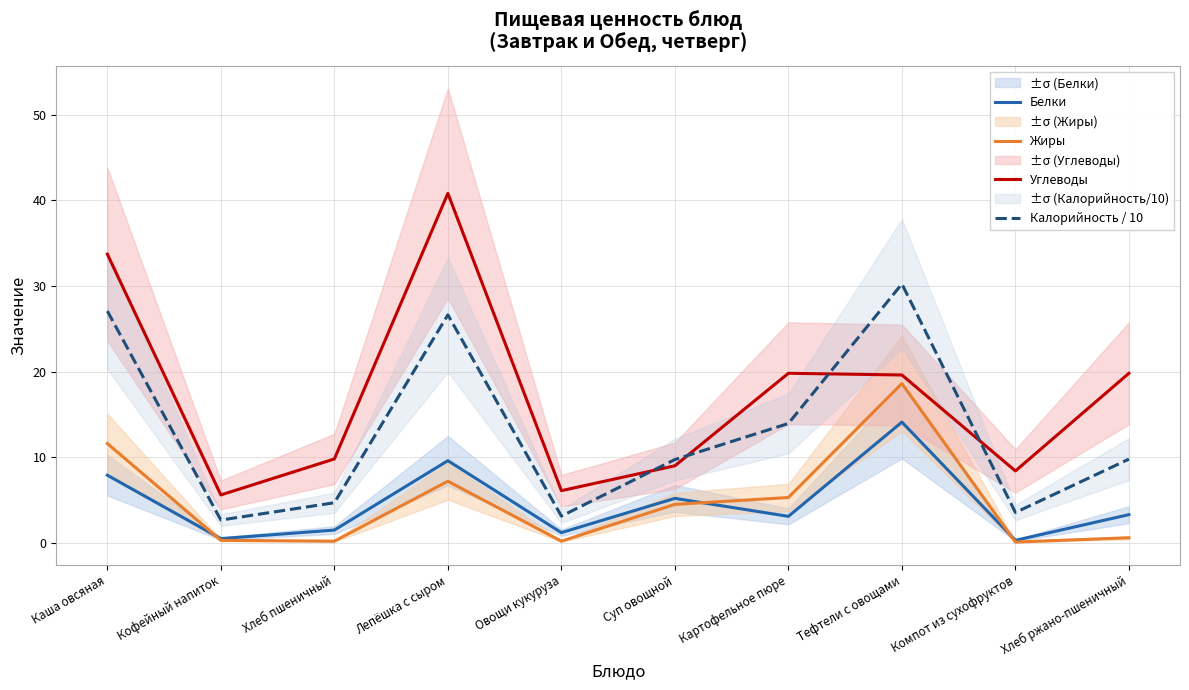

What is the label of the 3rd point from the right?

Тефтели с овощами